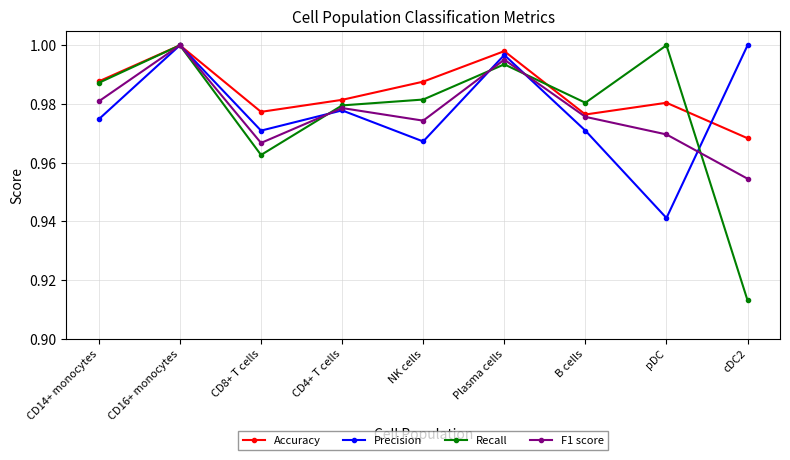

At which label is F1 score closest to 0?

cDC2